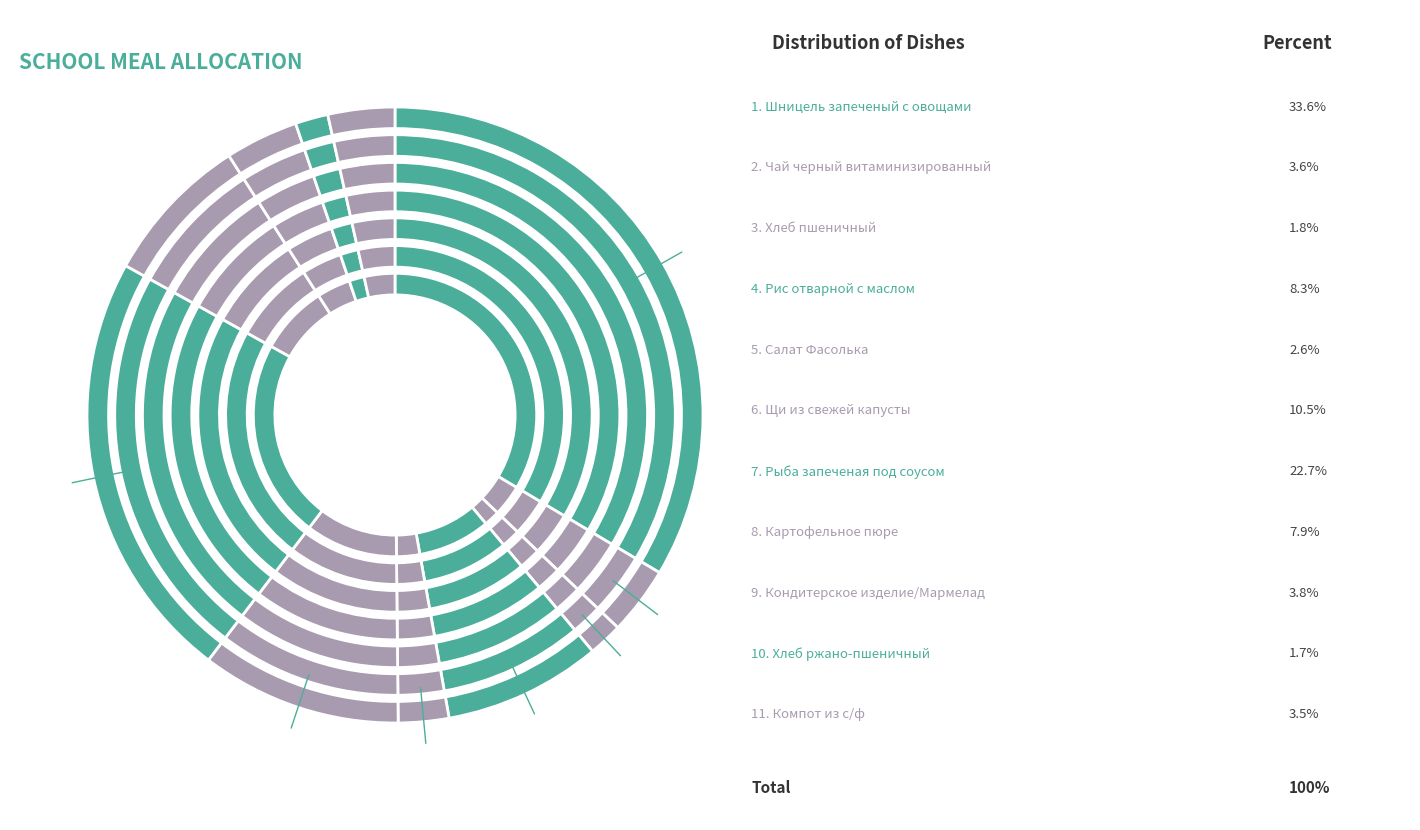

Which has a higher value, Салат Фасолька or Чай черный витаминизированный?

Чай черный витаминизированный